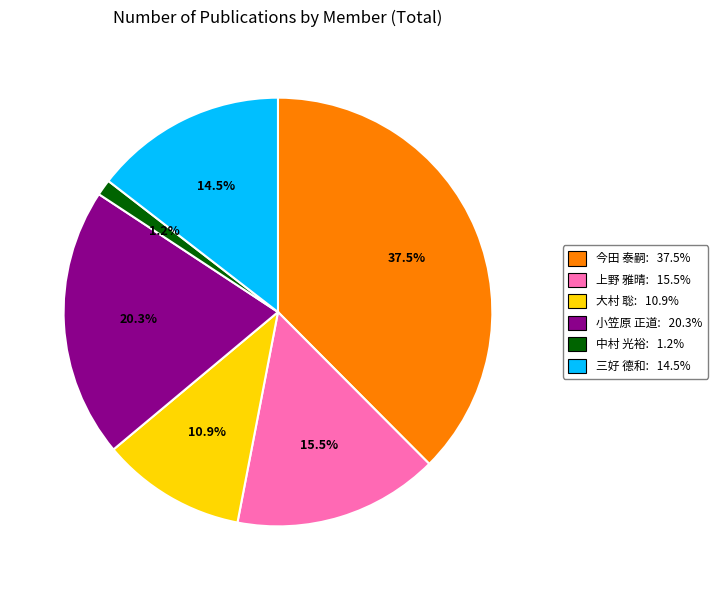

Which slice is the smallest?

中村 光裕